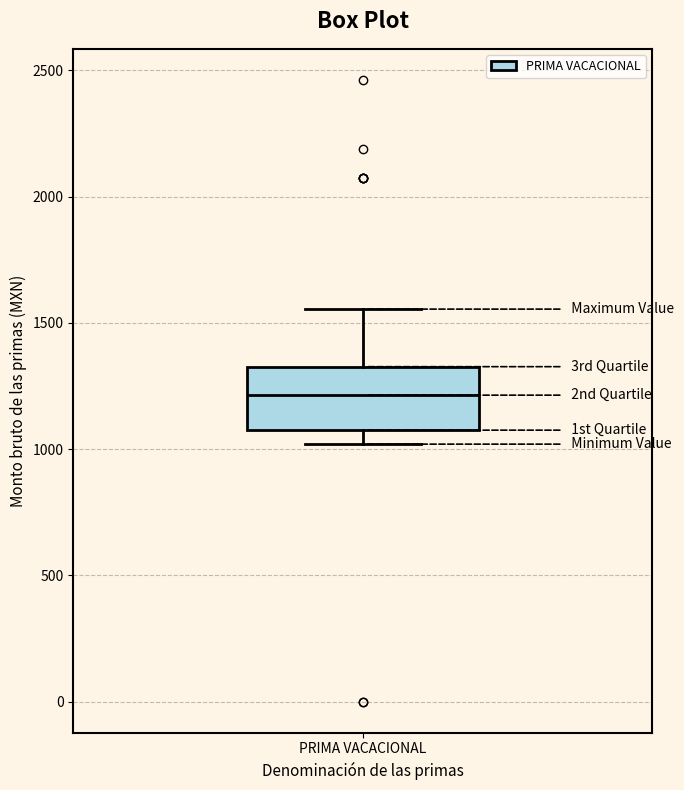

Transcribe this box plot: give where the median line is, the range the box spans, and where the two whiskers end, as read against the y-axis. The values are not printed on the chart, so give them approximately, as read against the axis.

median 1200, box 1100 to 1350, whiskers 1000 to 1550